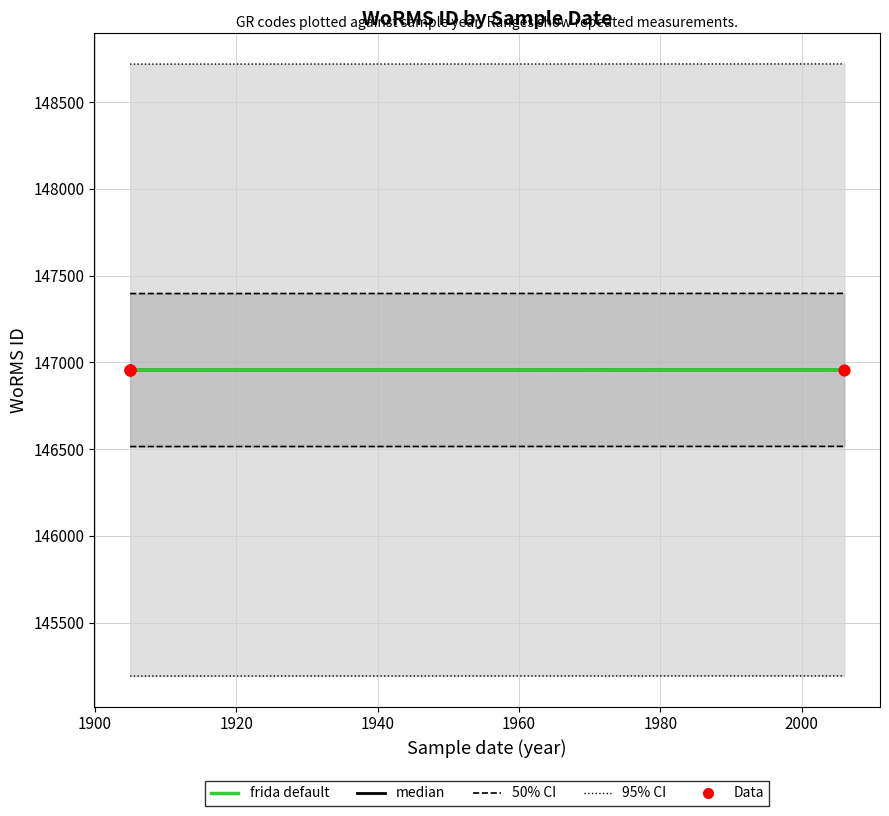

Which series has the largest total across all categories?

median